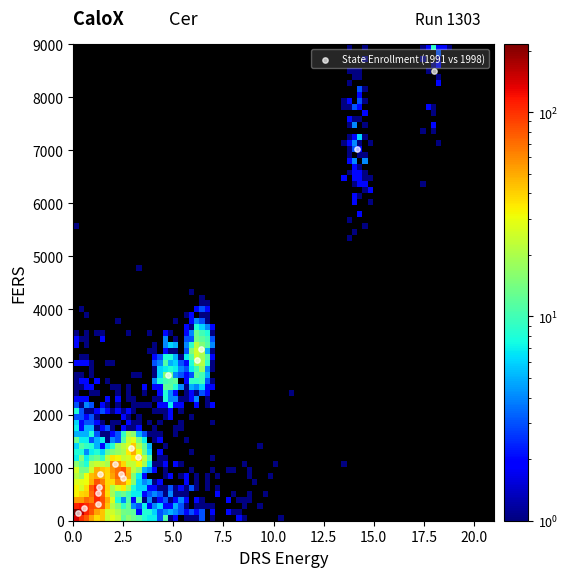

What Y value in the scatter plot is closest to 4321?

3241.7